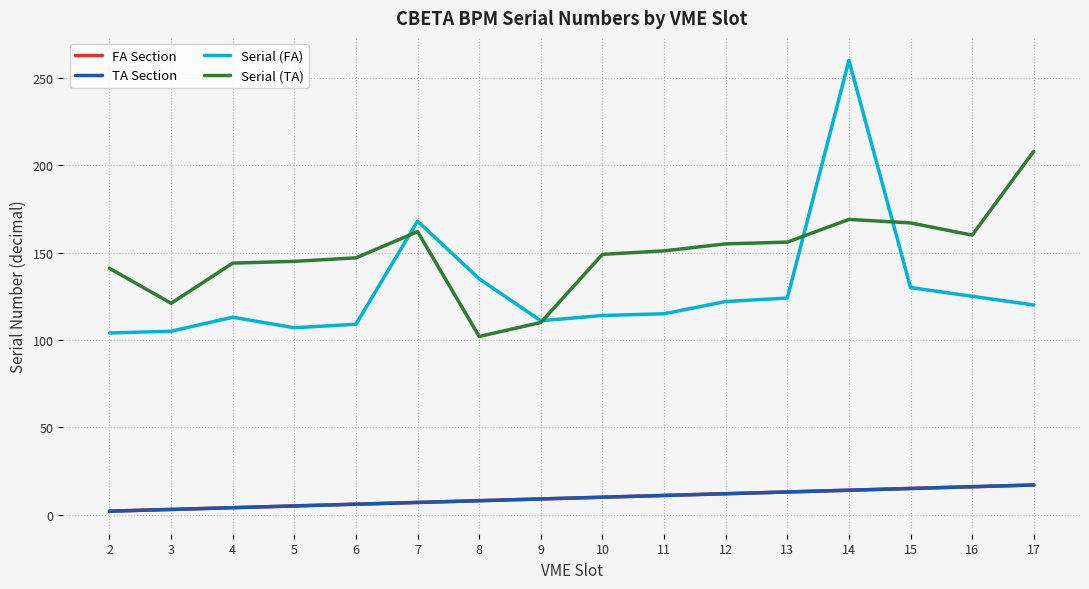

What is the difference between the second highest and second lowest values in the Serial (FA) series?

63